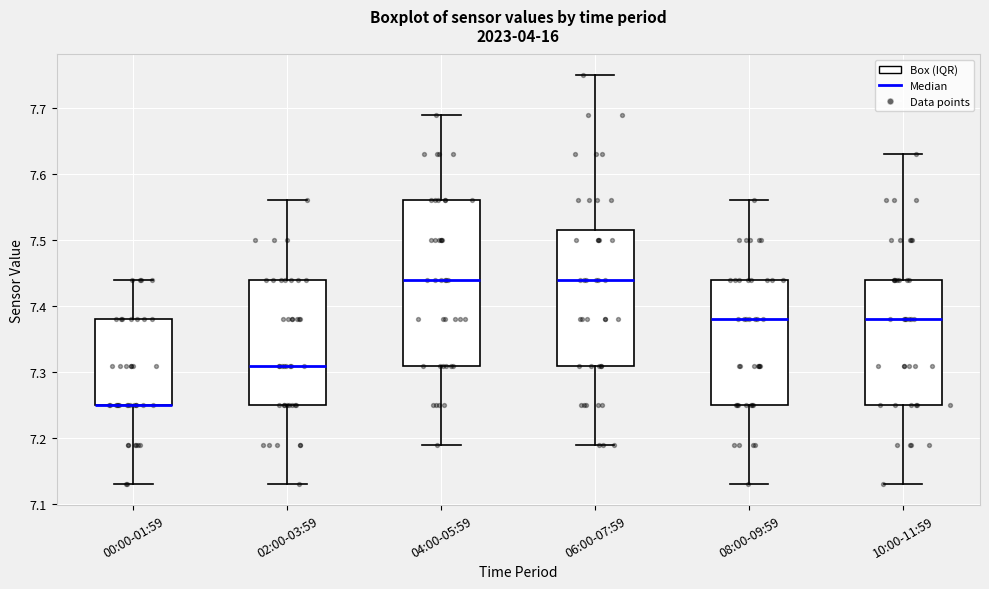

Which box is the tallest, from its lower edge to its upper edge?

04:00-05:59